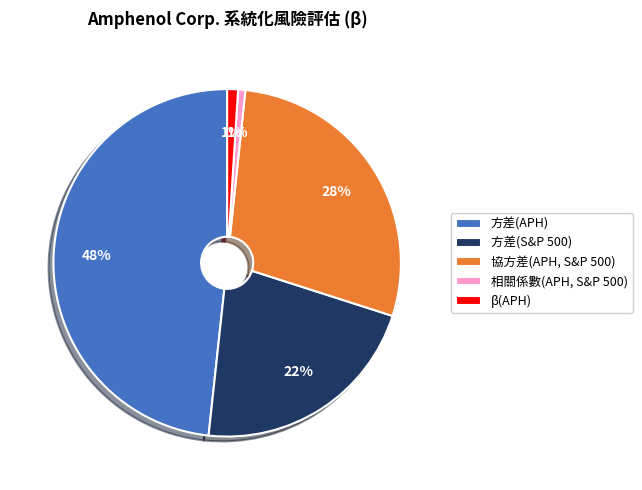

True or false: 方差(S&P 500) accounts for 29% of the total.

False